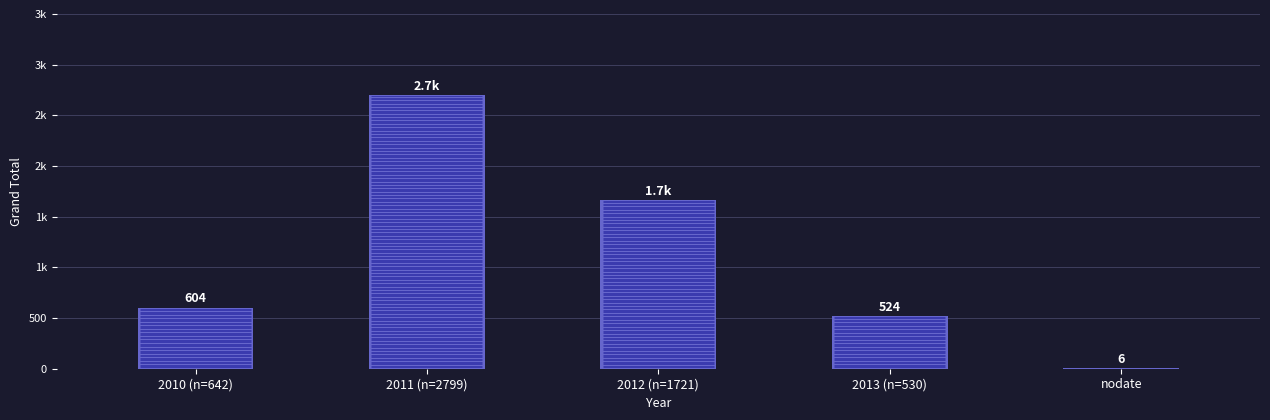

Which category has the lowest value across all series?

nodate